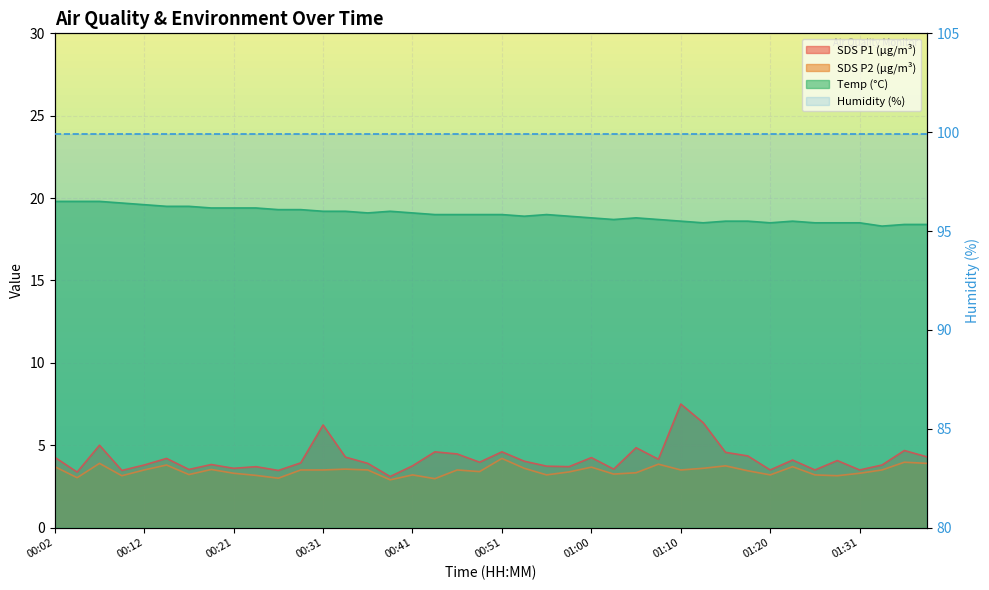

Where is Temp nearest to the value 19?

00:43